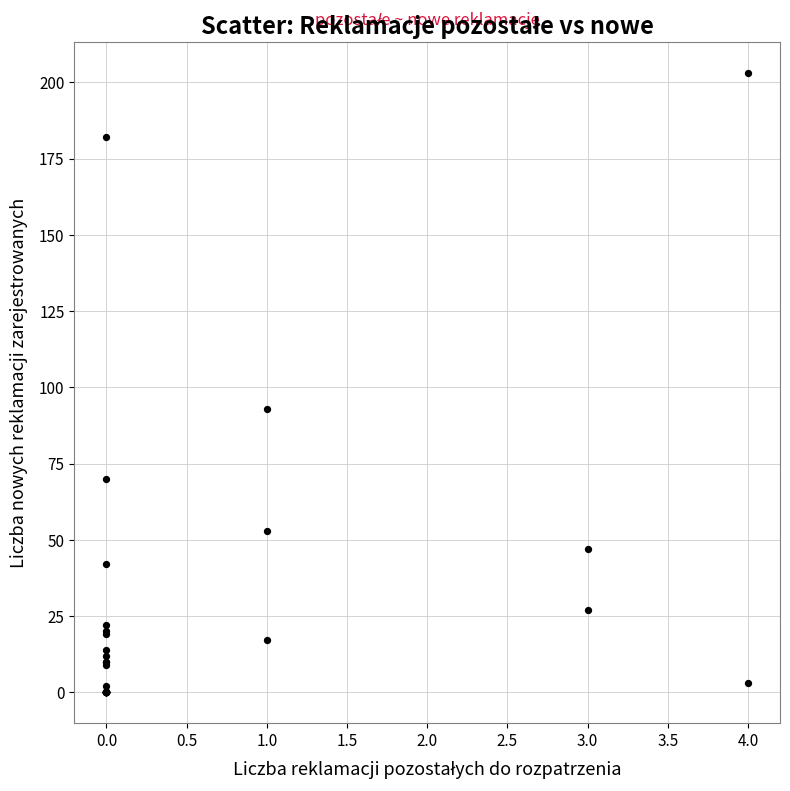

What Y value in the scatter plot is closest to 101?

93